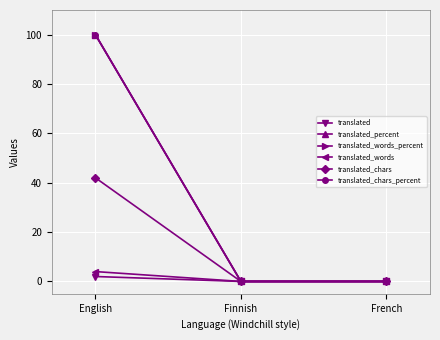

What is the average value of the translated_words_percent series?

33